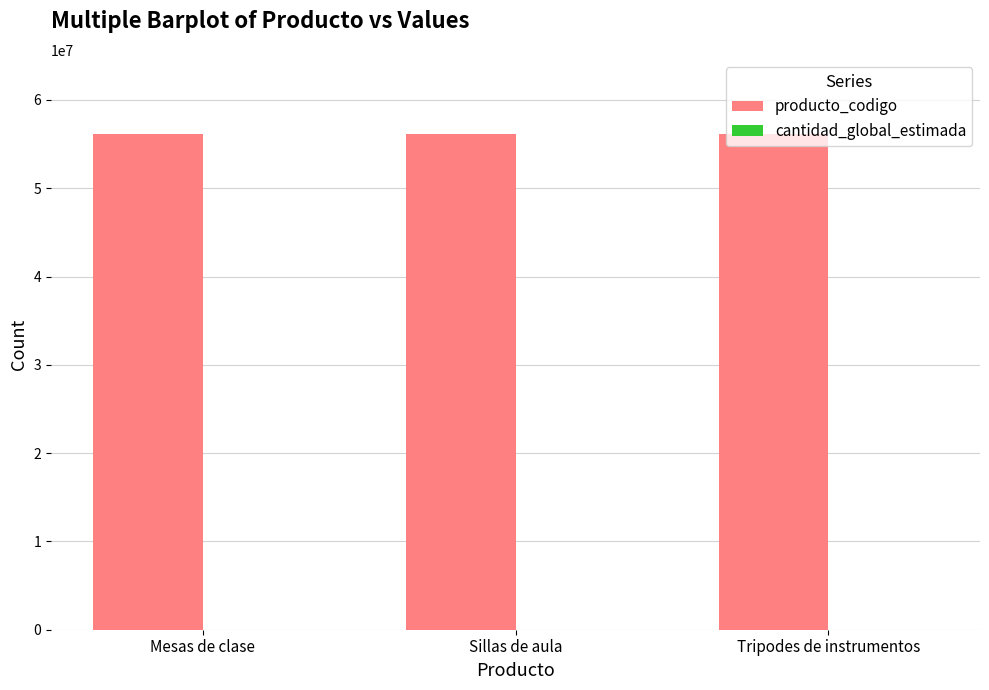

Are the bars horizontal?

No